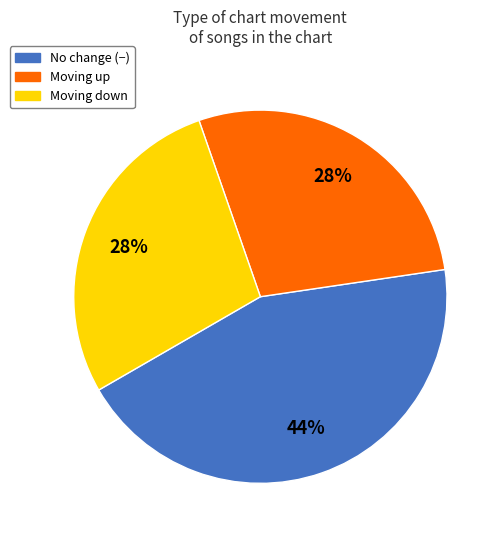

Does any single category account for the majority?

No